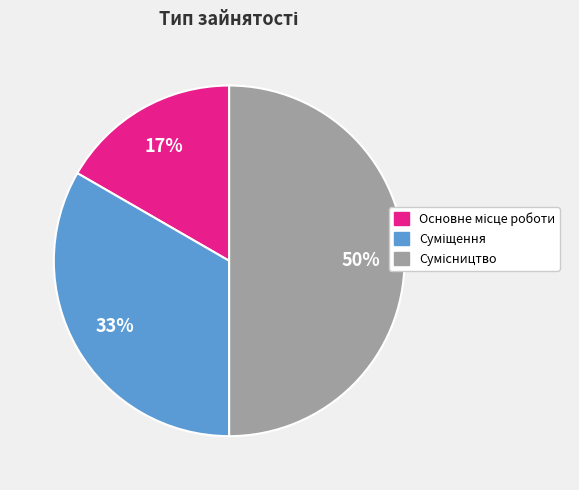

To the nearest percent, what is the average slice percentage?

33%